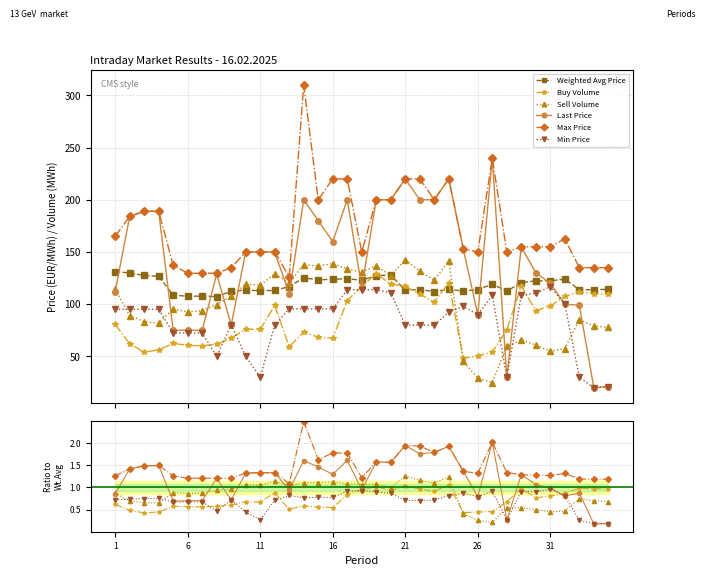

Does the chart display data point markers on the line(s)?

Yes